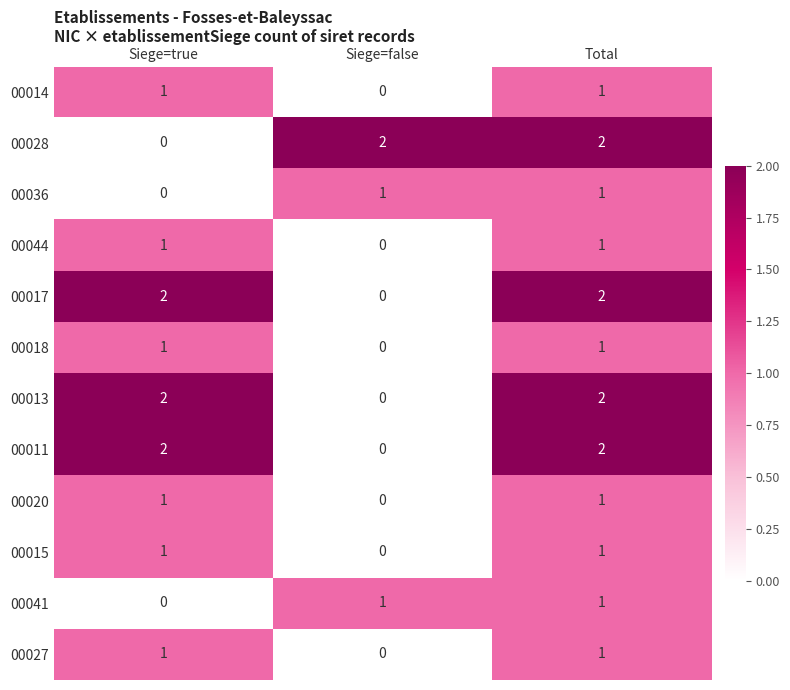

The 00020 series shows 1 at Siege=true. True or false?

True